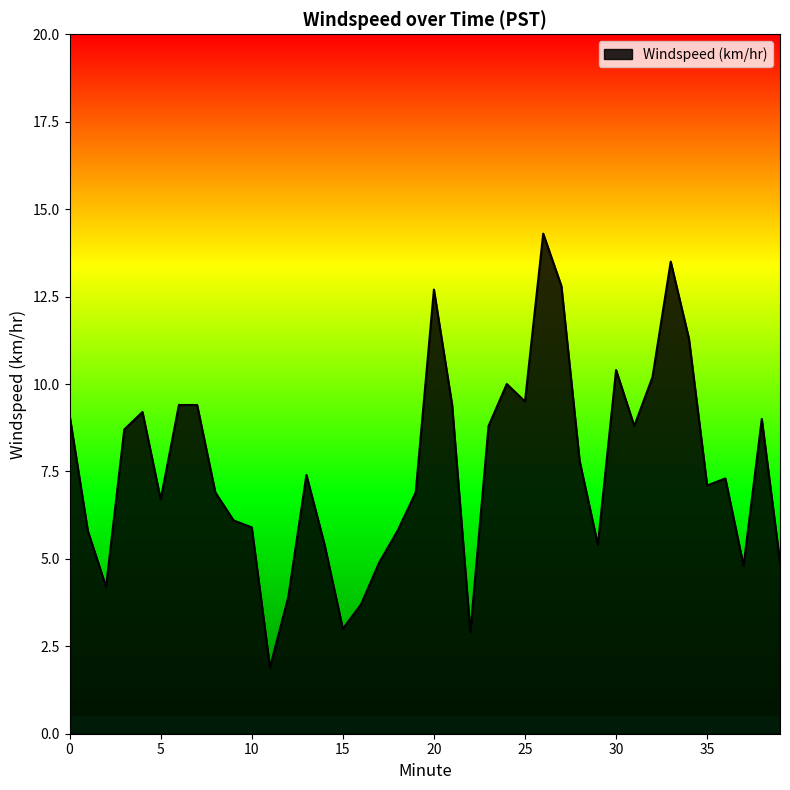

Reading right to left, extract all data points from this chart.

4.9	9.0	4.8	7.3	7.1	11.3	13.5	10.2	8.8	10.4	5.4	7.8	12.8	14.3	9.5	10.0	8.8	2.9	9.4	12.7	6.9	5.8	4.9	3.7	3.0	5.4	7.4	3.9	1.9	5.9	6.1	6.9	9.4	9.4	6.7	9.2	8.7	4.2	5.8	9.1